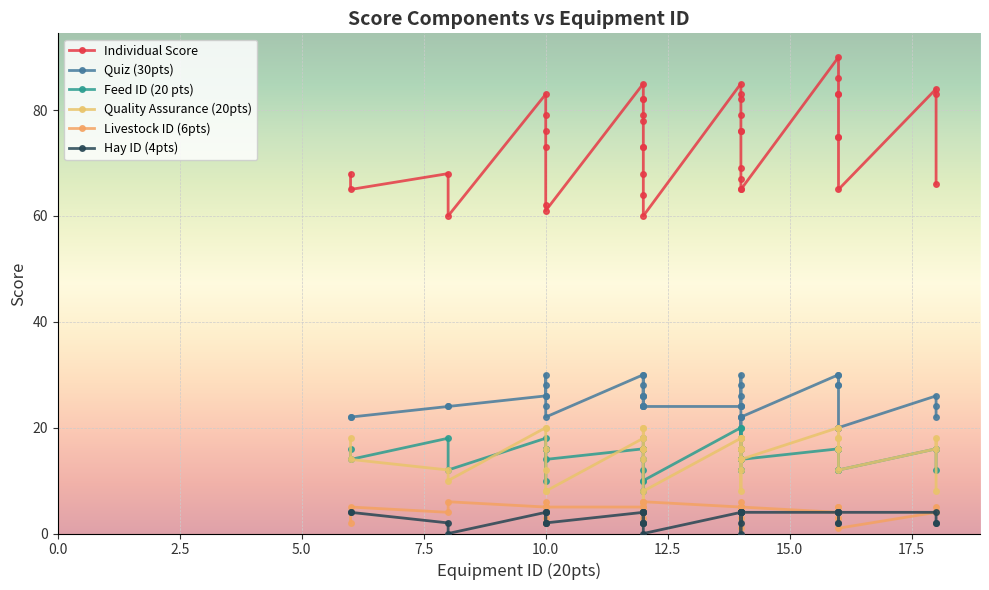

What is the sum of all Feed ID (20 pts) values?

582